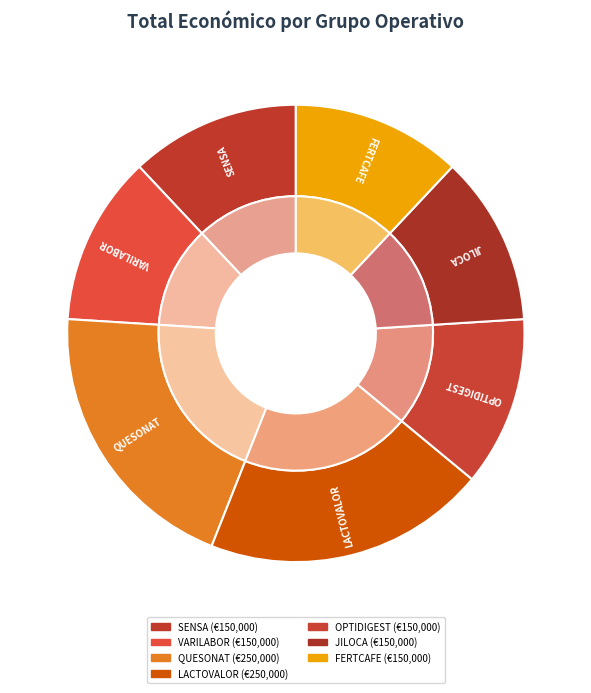

What is the smallest slice in the pie chart?

SENSA